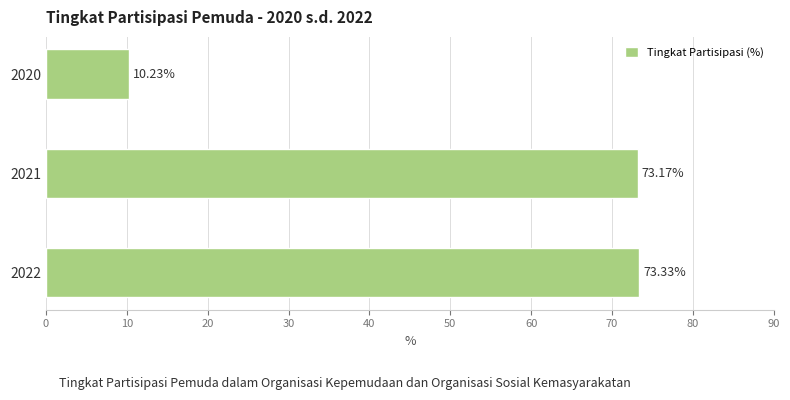

Between 2020 and 2022, which is larger?

2022